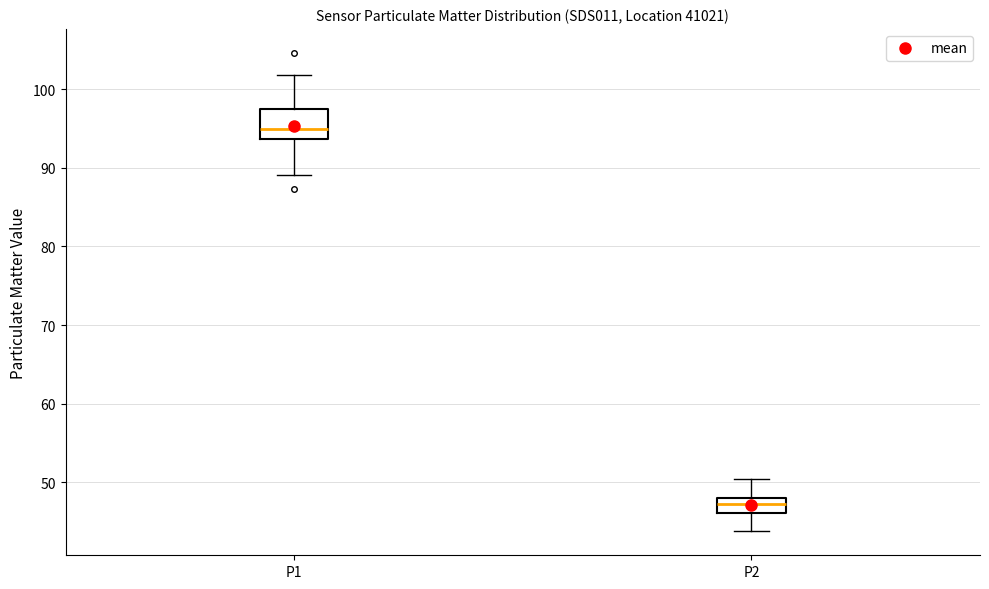

Reading left to right, transcribe this box plot: for each box, give where its median line is, the range the box spans, and where its two whiskers end, as read against the y-axis. The values are not printed on the chart, so give them approximately, as read against the axis.

P1: median 95, box 94 to 97, whiskers 89 to 102
P2: median 47, box 46 to 48, whiskers 44 to 50